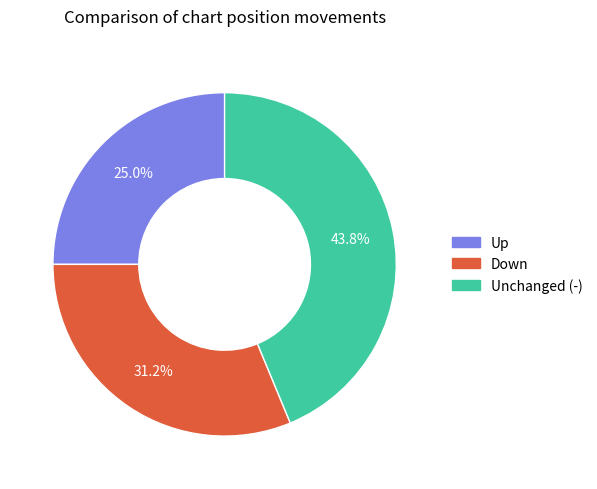

To the nearest percent, what is the average slice percentage?

33%